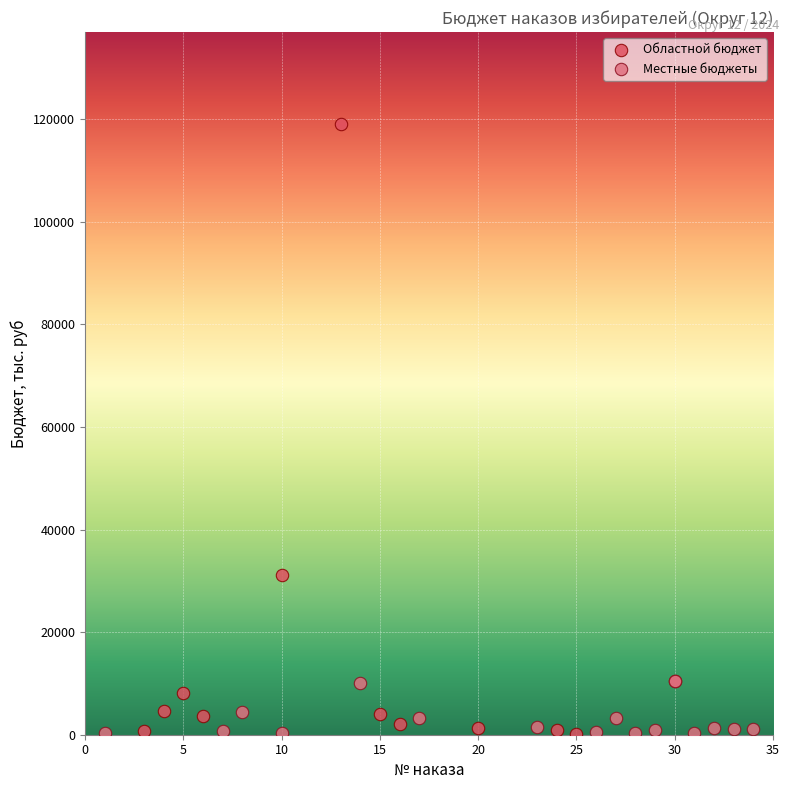

Which series reaches the maximum Y coordinate?

Областной бюджет